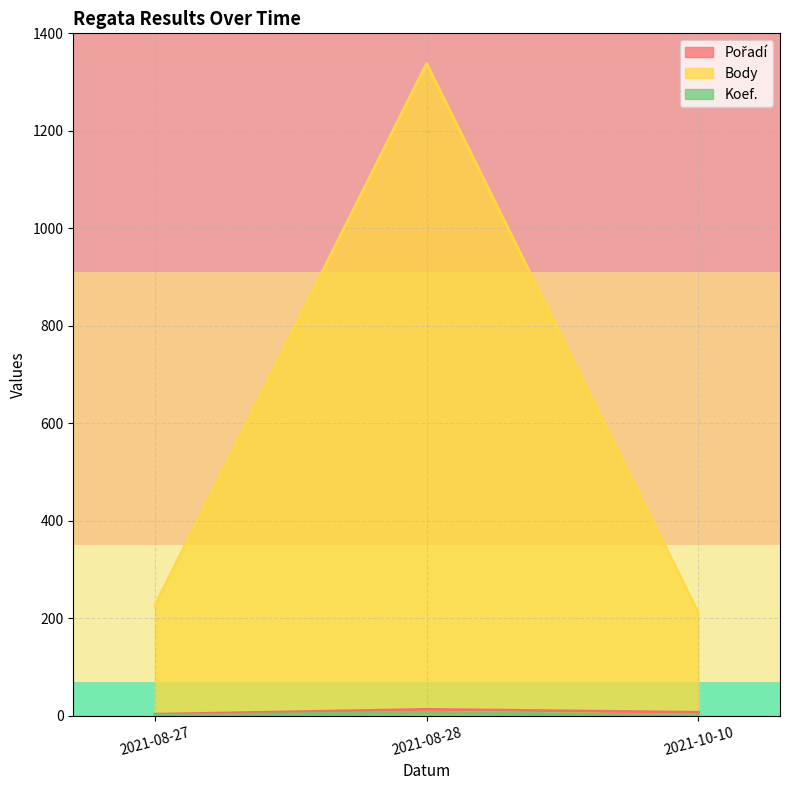

The Koef. series shows 1 at 2021-08-27. True or false?

True